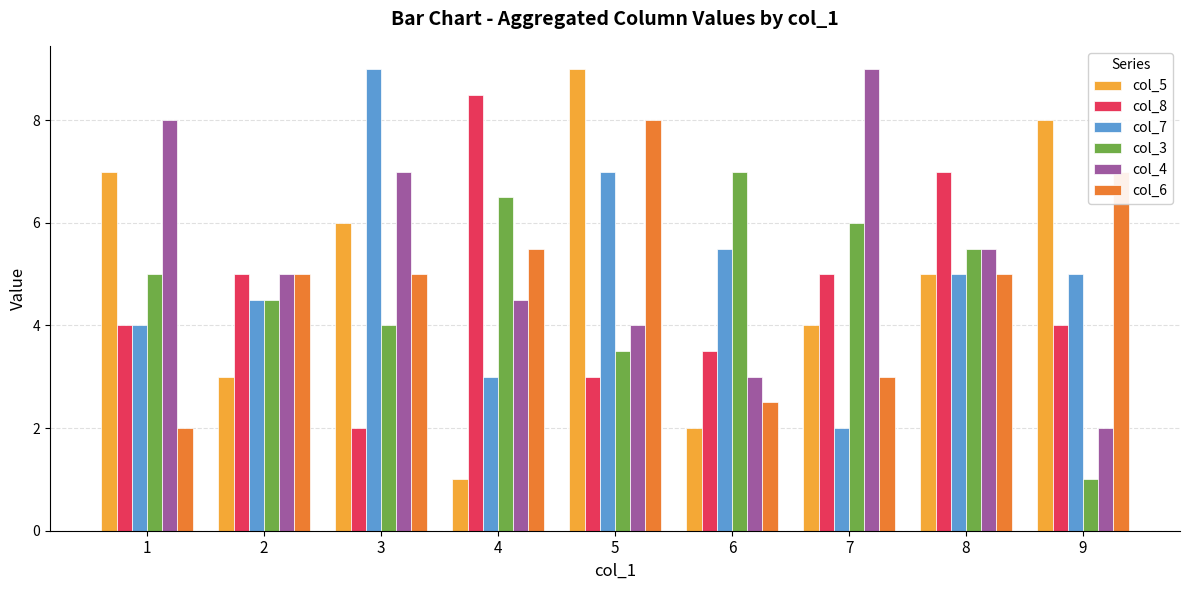

What is the highest value of the col_7 series?

9.0